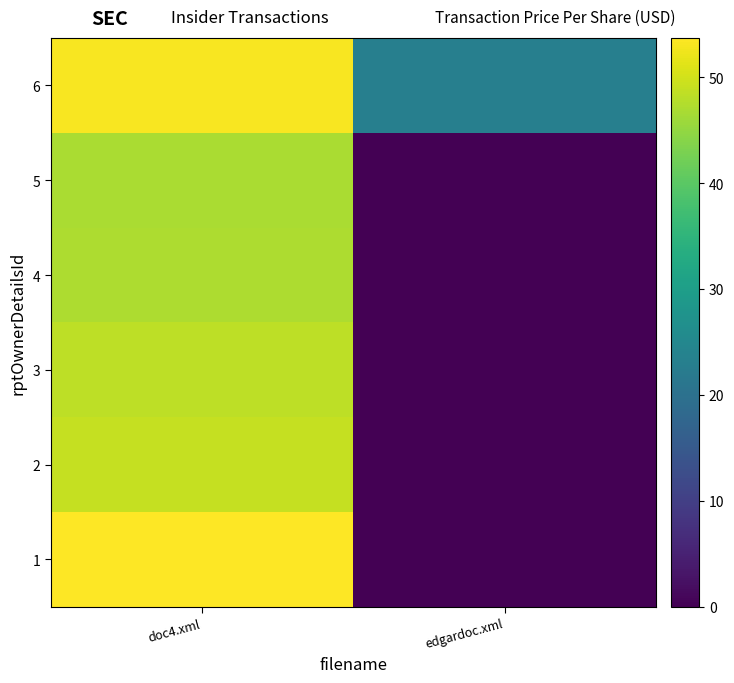

What is the spread (max minus min) of values at edgardoc.xml?

23.0